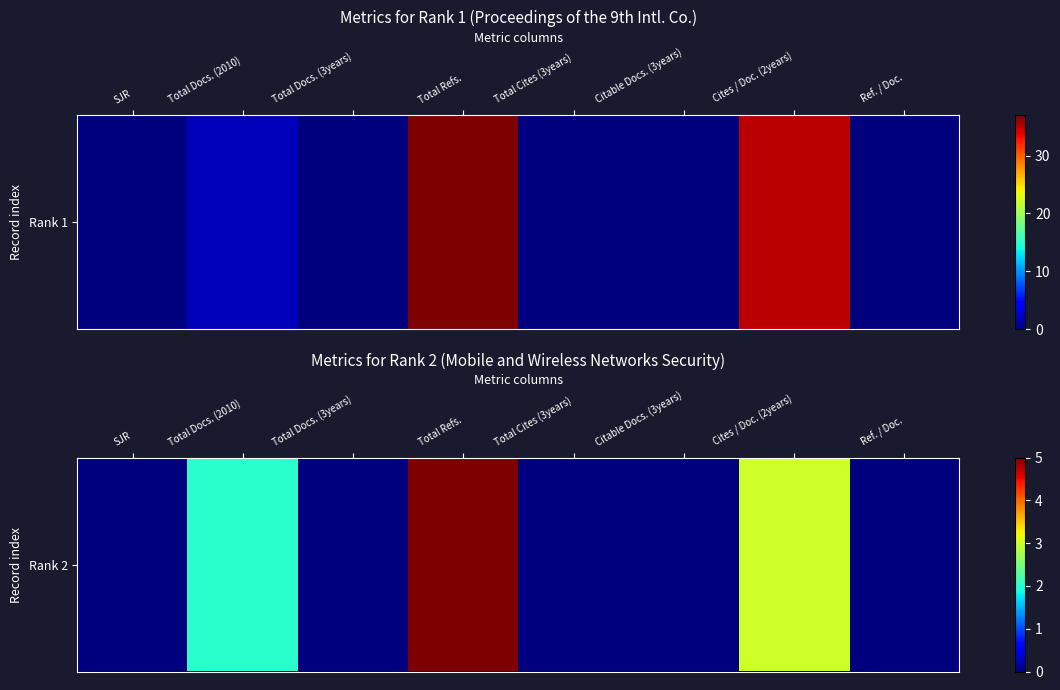

Rank the categories by value from lowest to highest.

SJR, Total Docs. (3years), Total Cites (3years), Citable Docs. (3years), Ref. / Doc., Total Docs. (2010), Cites / Doc. (2years), Total Refs.